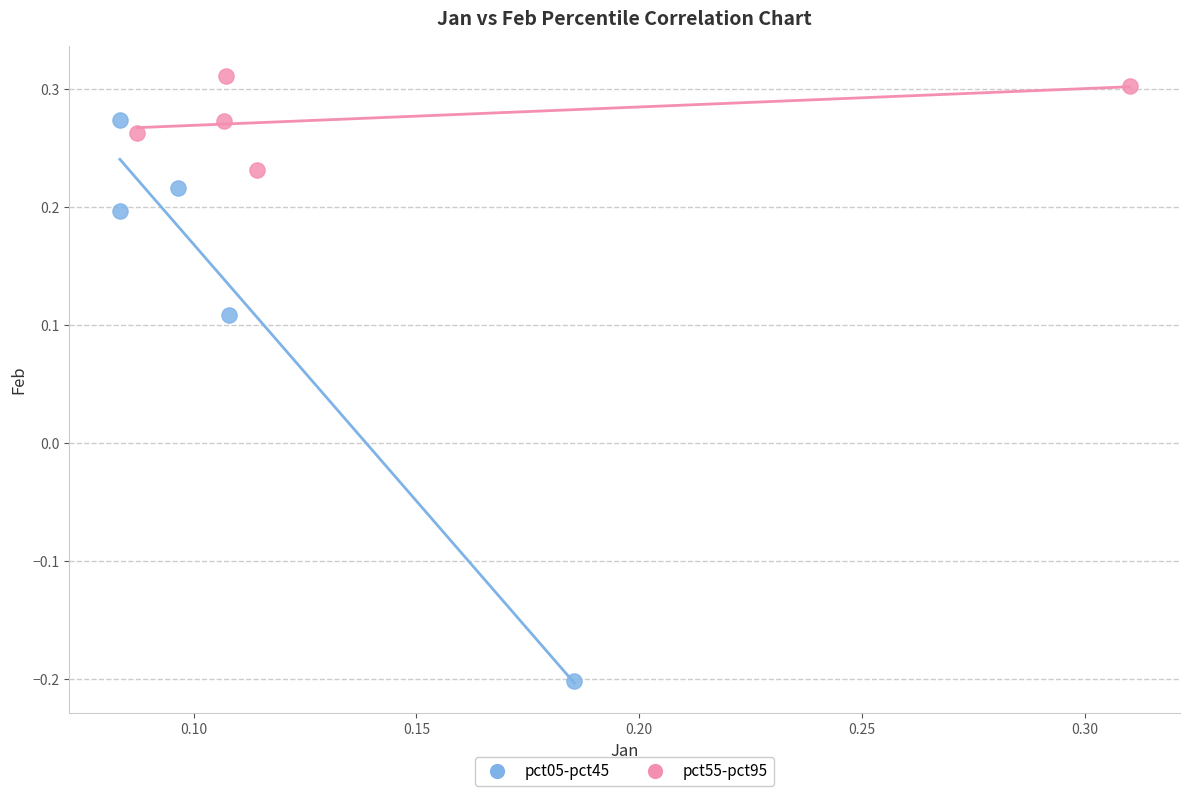

What are all the series names shown in the legend?

pct05-pct45, pct55-pct95